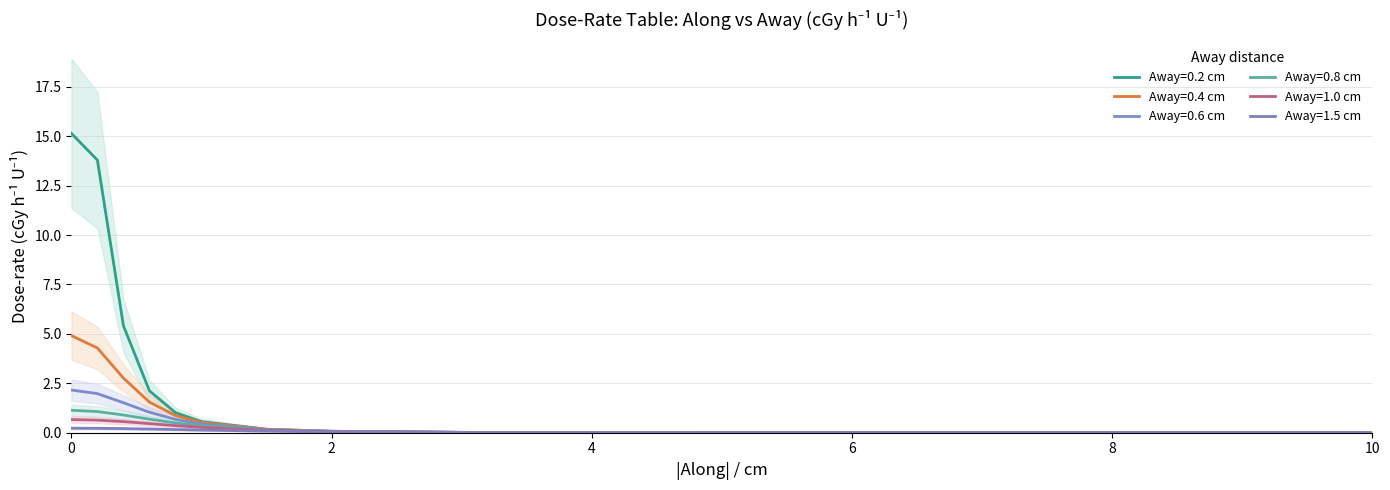

Which series has the widest spread of values?

Away=0.2 cm